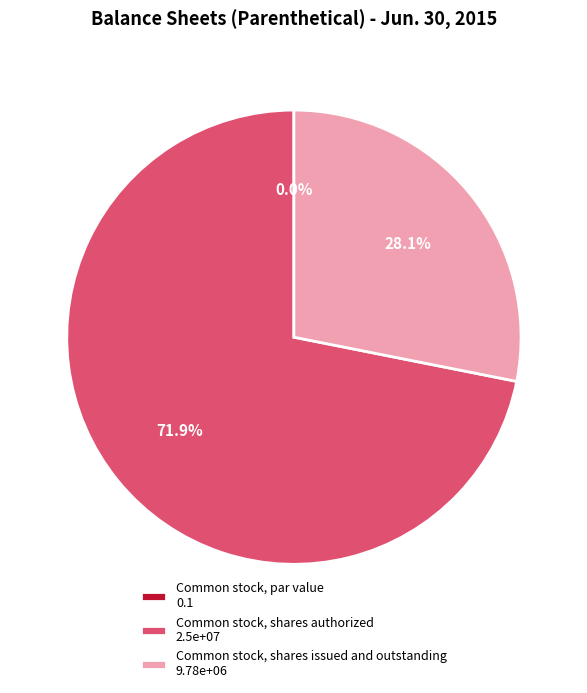

What is the ratio of the value at Common stock, shares authorized to the value at Common stock, shares issued and outstanding?

2.6